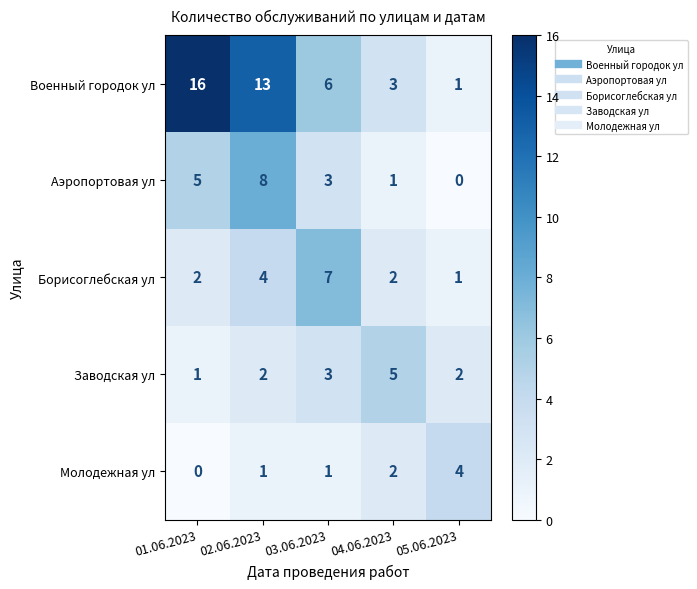

Which series has the largest total across all categories?

Военный городок ул